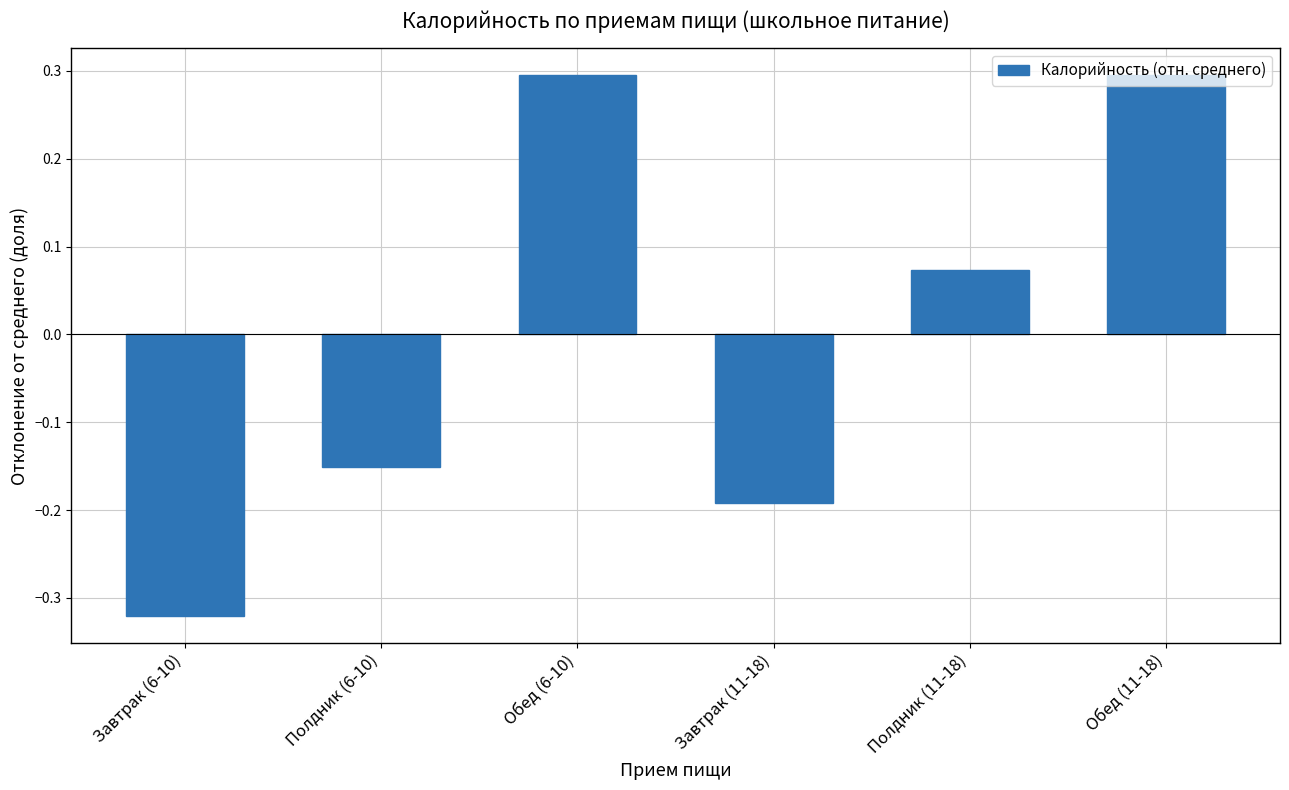

True or false: the data shows -0.1 at Полдник (6-10).

False